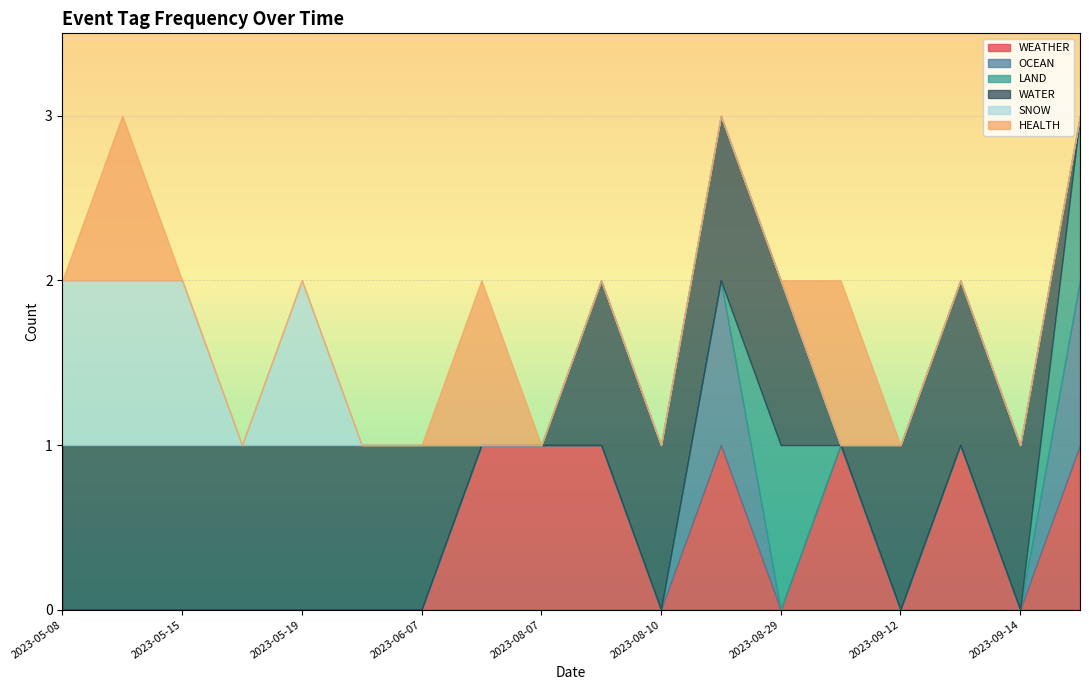

Rank the series at 2023-08-31 from lowest to highest value.

OCEAN, LAND, WATER, SNOW, WEATHER, HEALTH